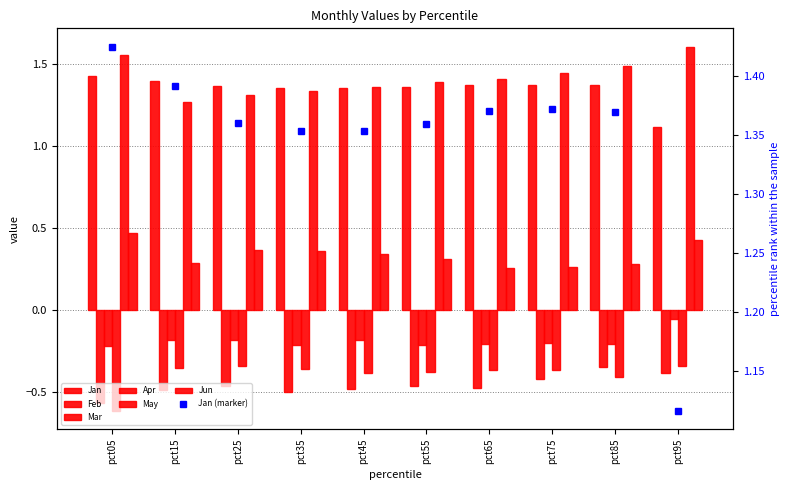

Read the Jan value at pct45.

1.4